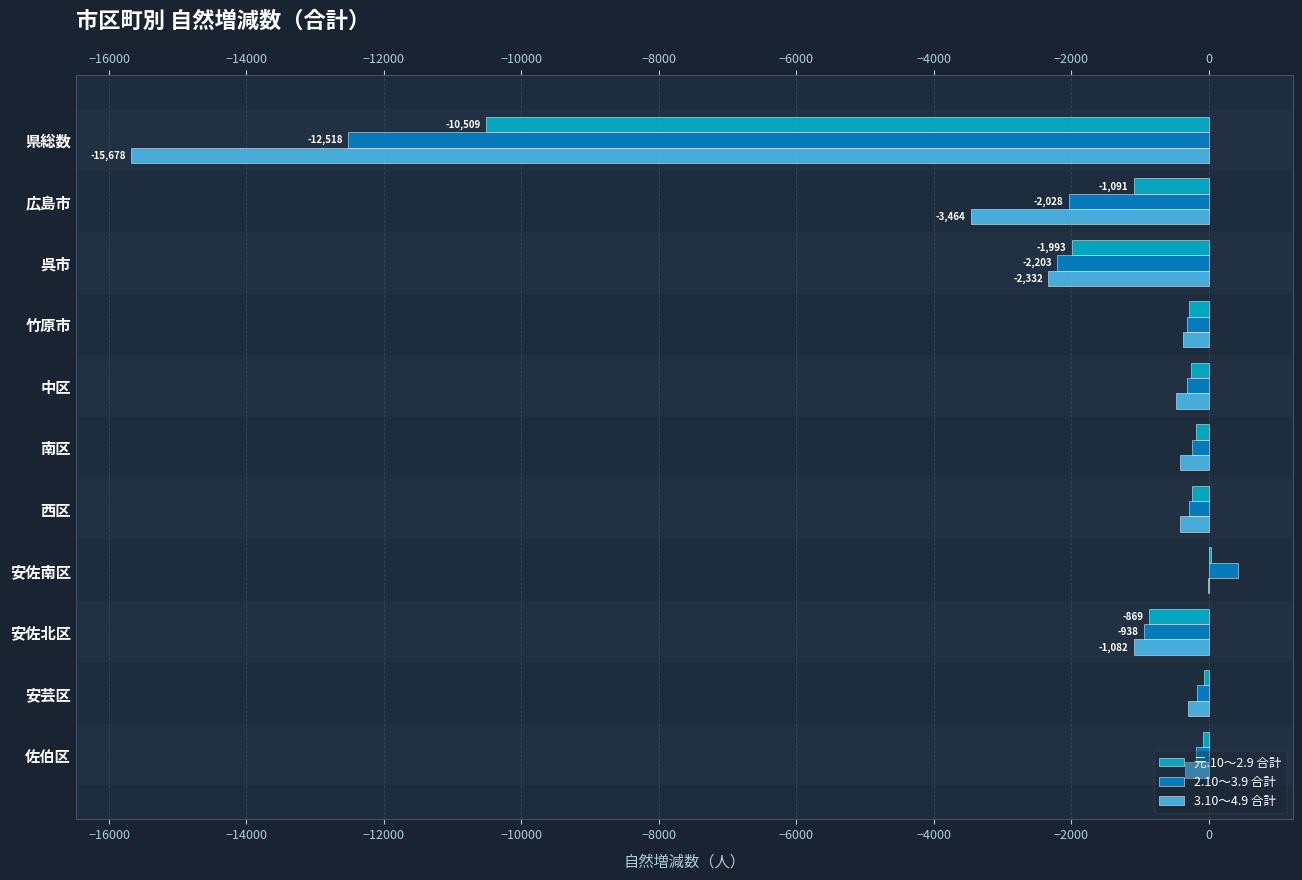

True or false: 2.10～3.9 合計 has a value of -1160 at 呉市.

False